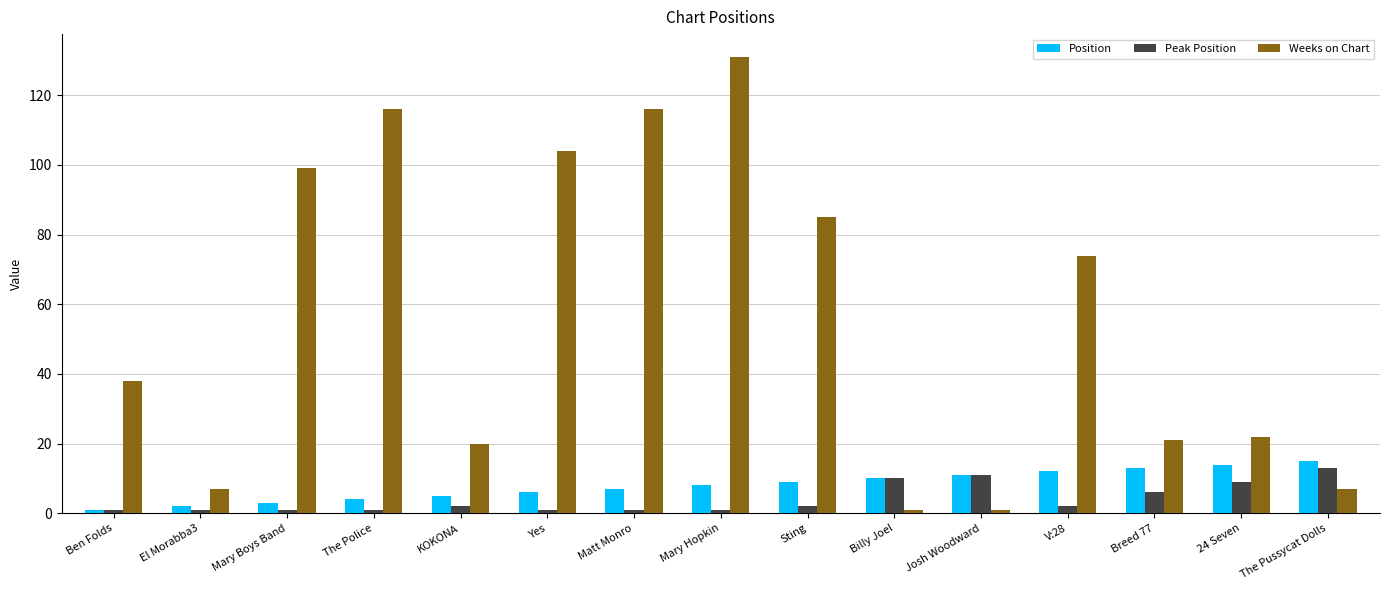

What is the highest value of the Peak Position series?

13